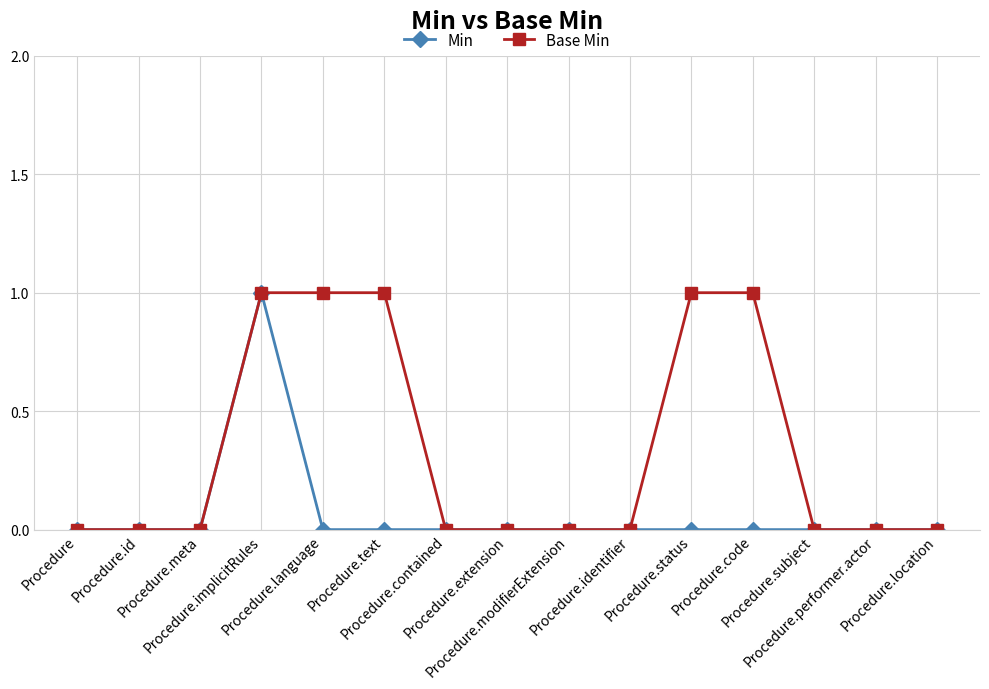

Which series changed the most between Procedure.extension and Procedure.code?

Base Min